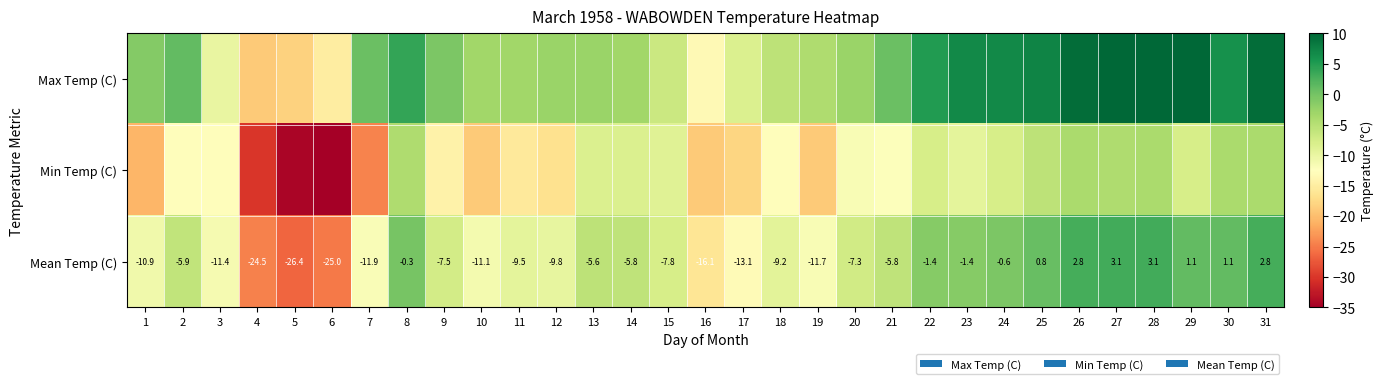

What is the maximum value for Mean Temp (C)?

3.1